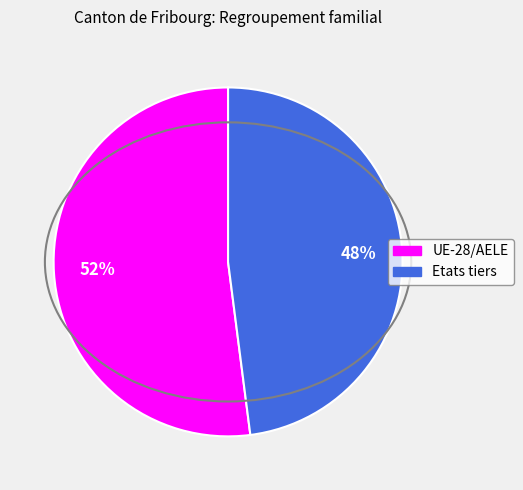

Between UE-28/AELE and Etats tiers, which is larger?

UE-28/AELE